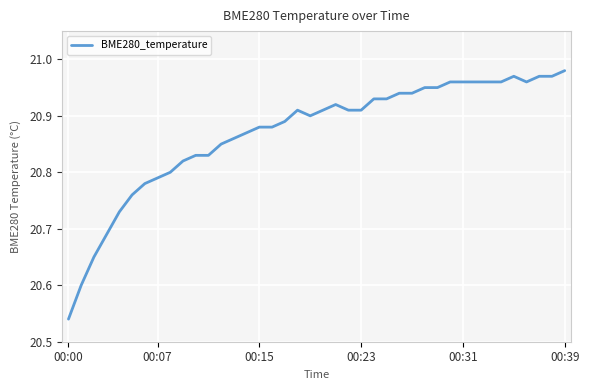

What is the difference between the maximum and minimum values?

0.4